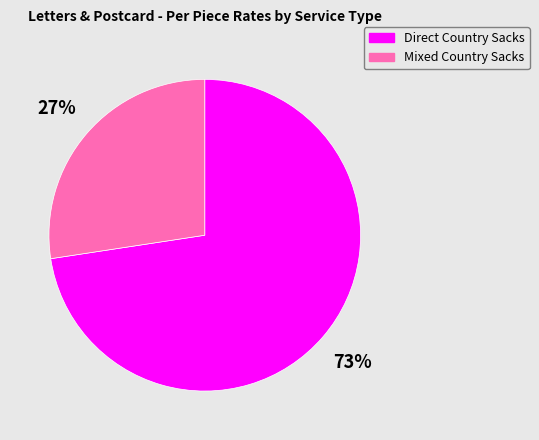

Count the number of slices in the pie.

2